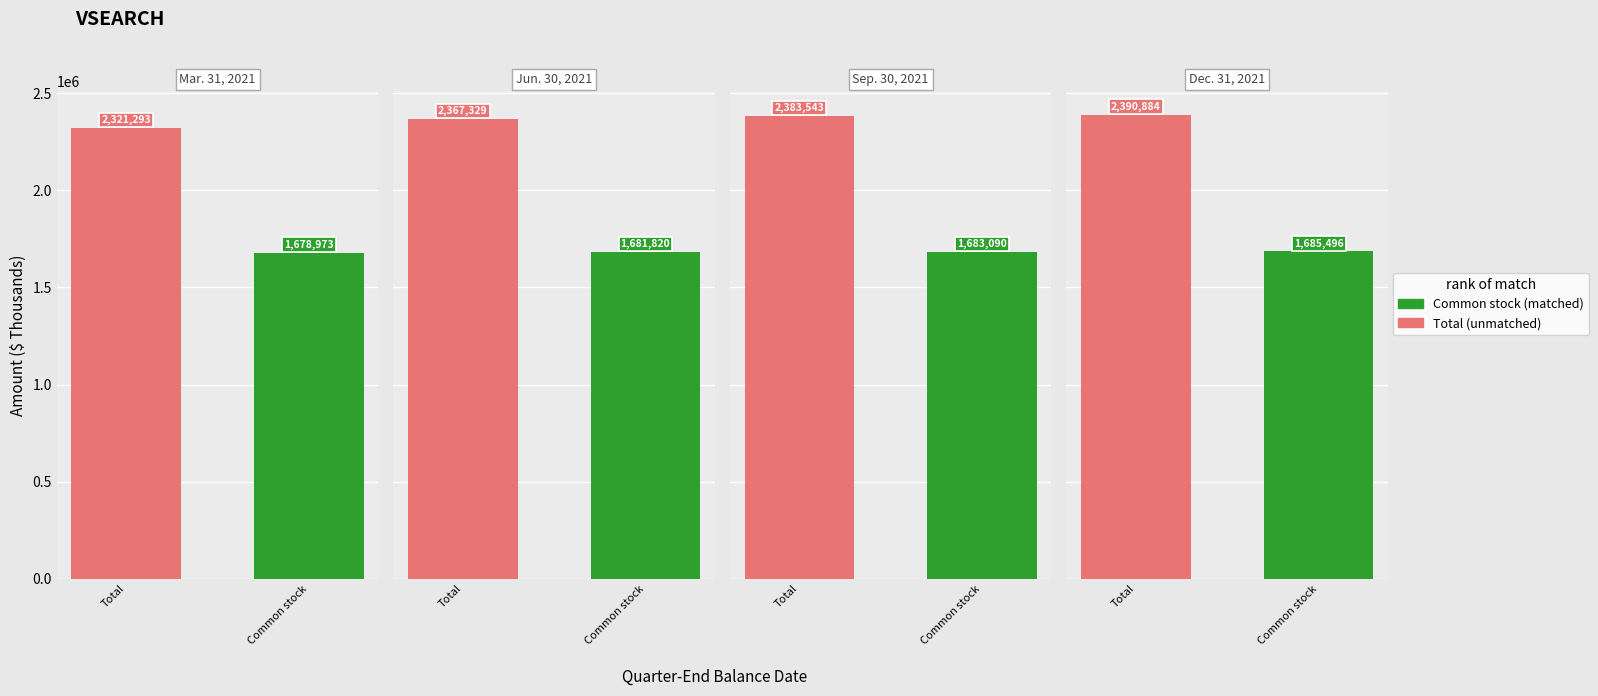

Reading left to right, list all the values displayed in this chart.

Total: 2321293	2367329	2383543	2390884
Common stock: 1678973	1681820	1683090	1685496